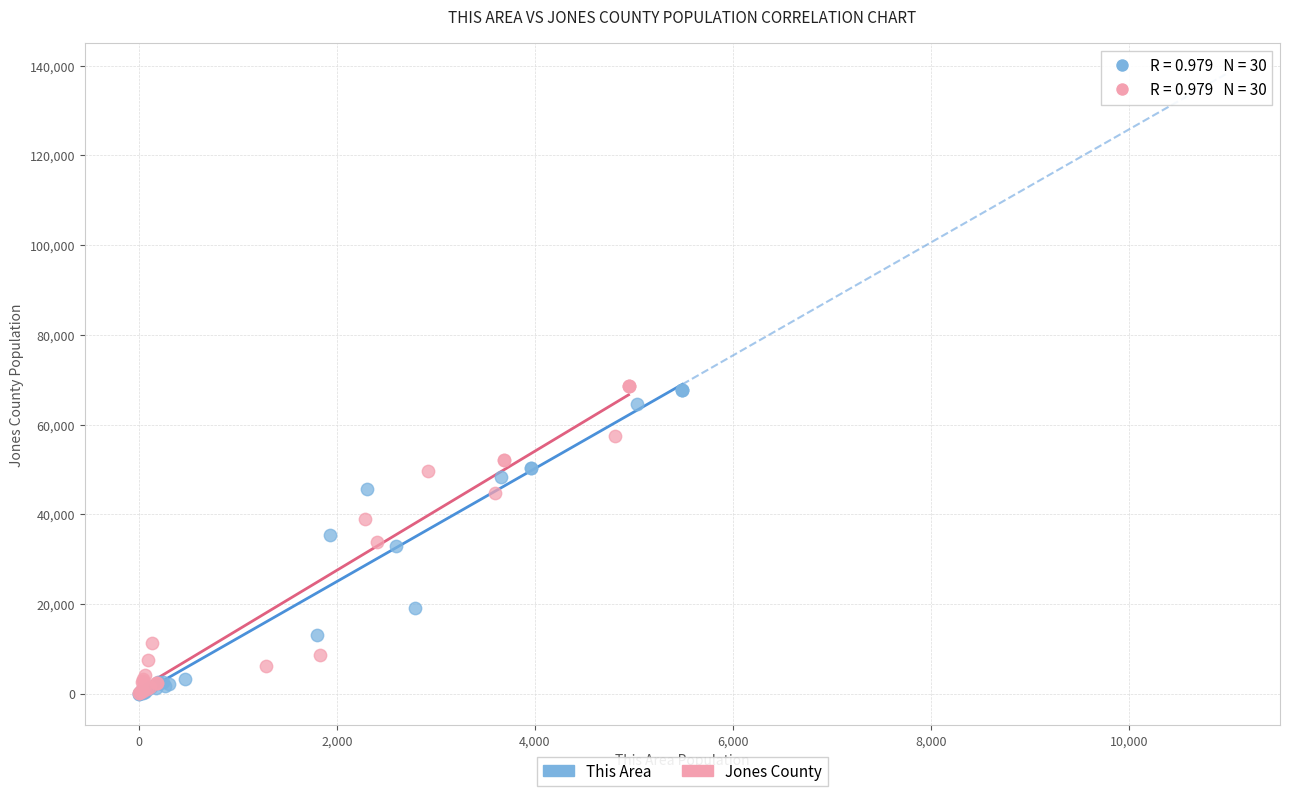

Which series has the widest spread of Y values?

Jones County